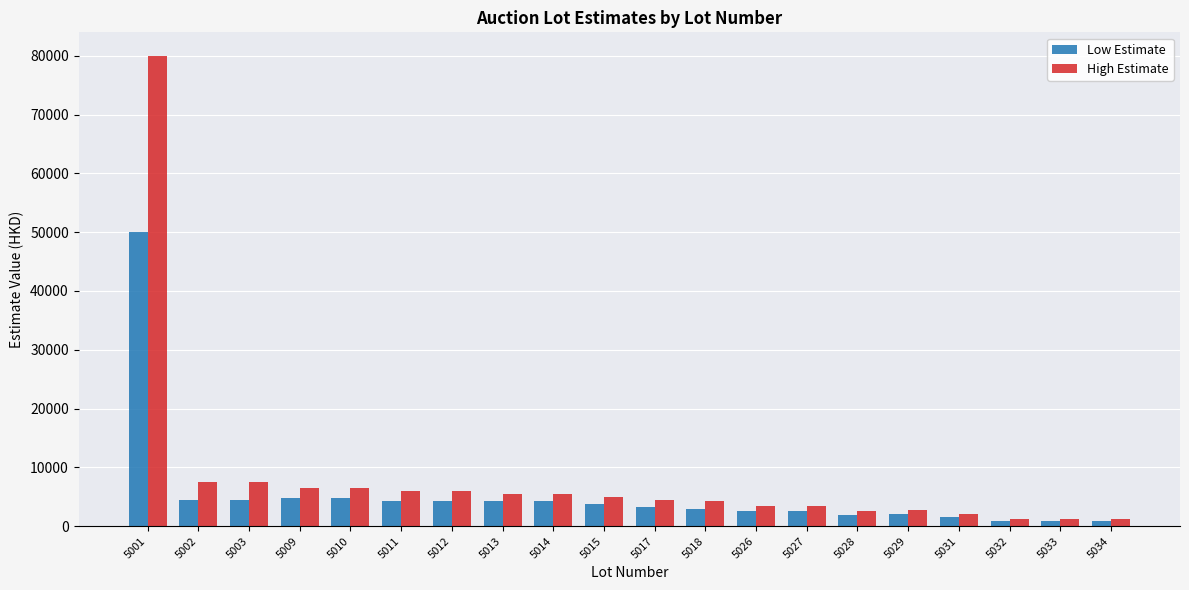

Which category has the highest value across all series?

5001